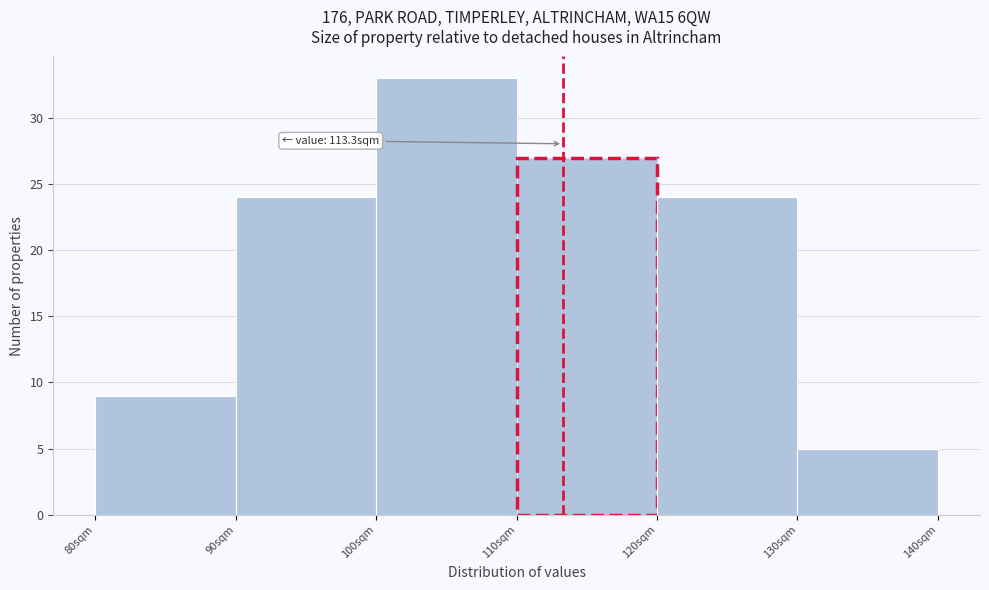

Over which range of the x-axis is the bar tallest?

100 to 110